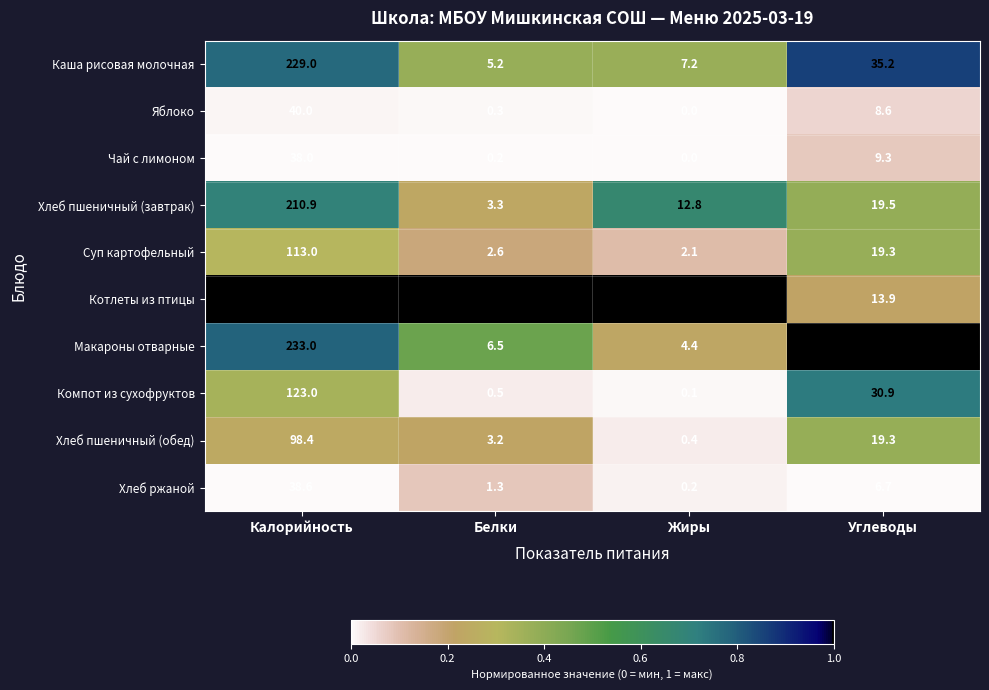

Which series changed the most between Жиры and Углеводы?

Макароны отварные